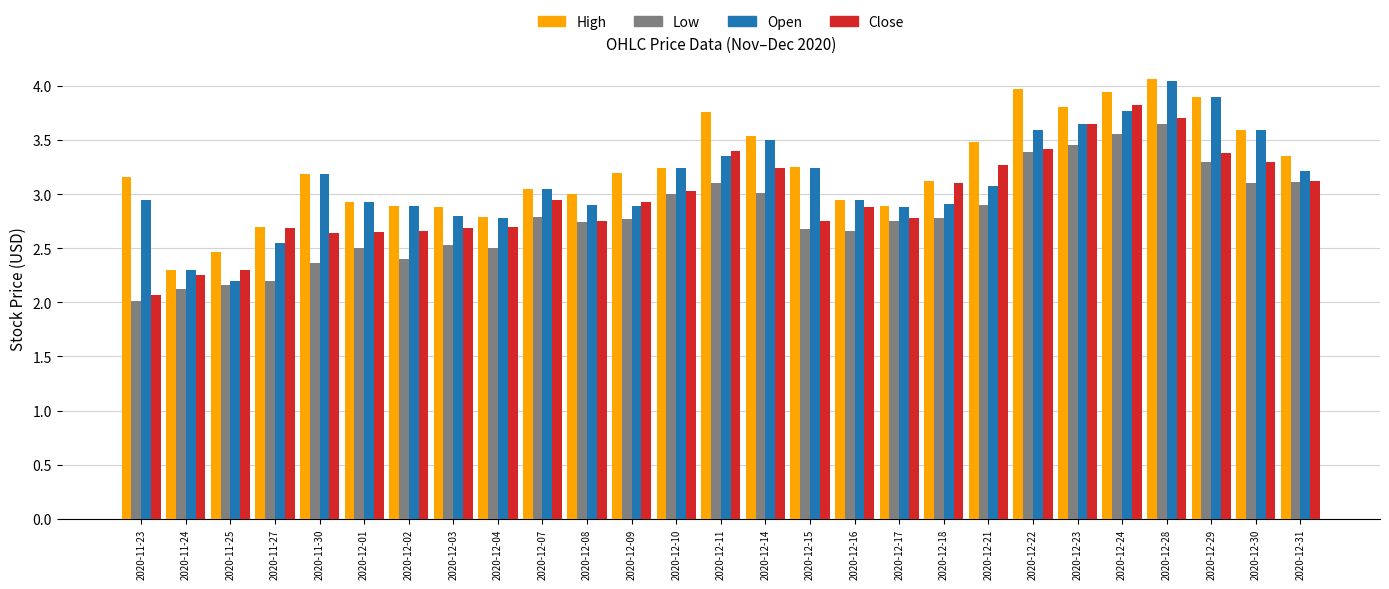

List the series in order of their overall mean, highest first.

High, Open, Close, Low